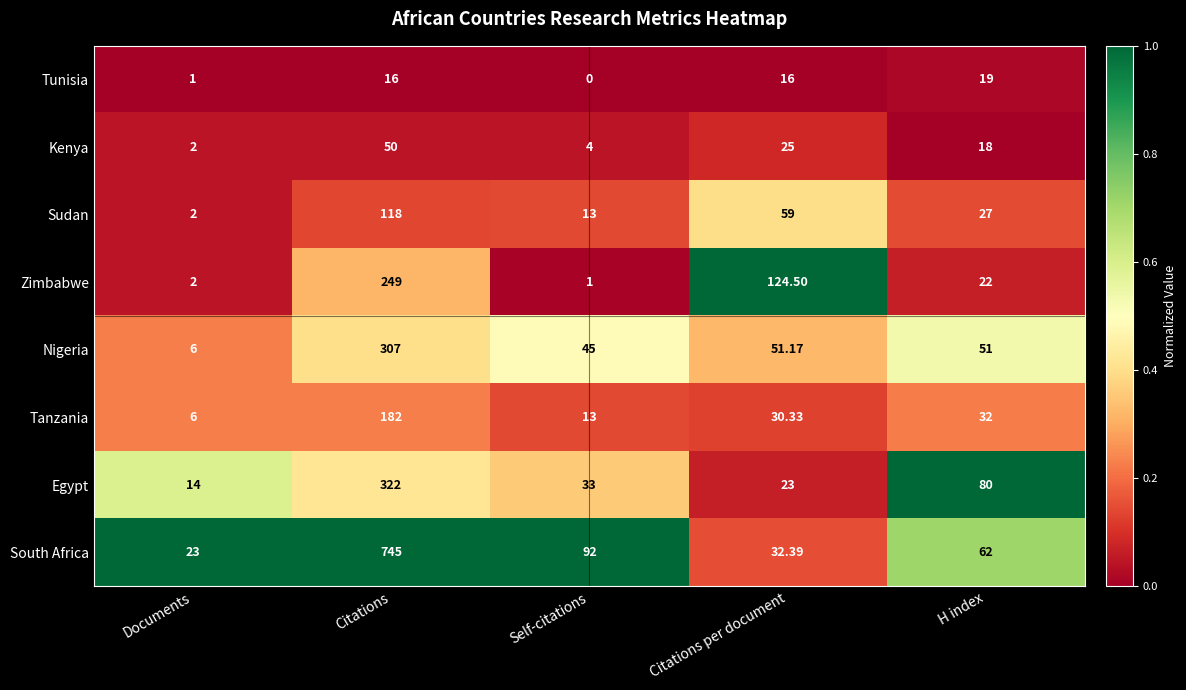

At Citations per document, list the series in order from smallest to largest.

Tunisia, Egypt, Kenya, Tanzania, South Africa, Nigeria, Sudan, Zimbabwe